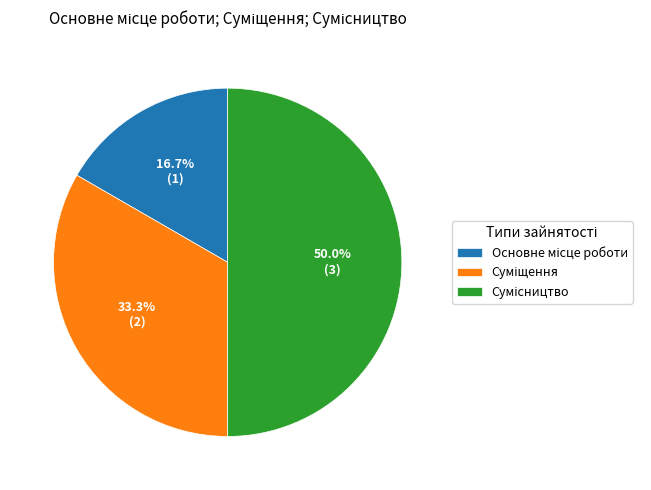

Which has a higher value, Суміщення or Основне місце роботи?

Суміщення